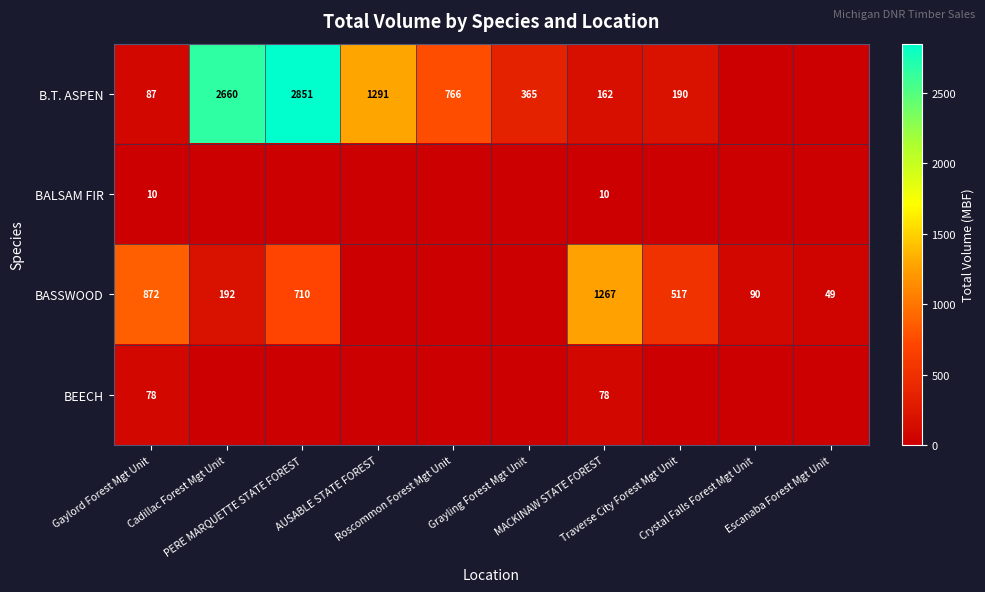

Which label corresponds to the smallest value in the chart?

Crystal Falls Forest Mgt Unit